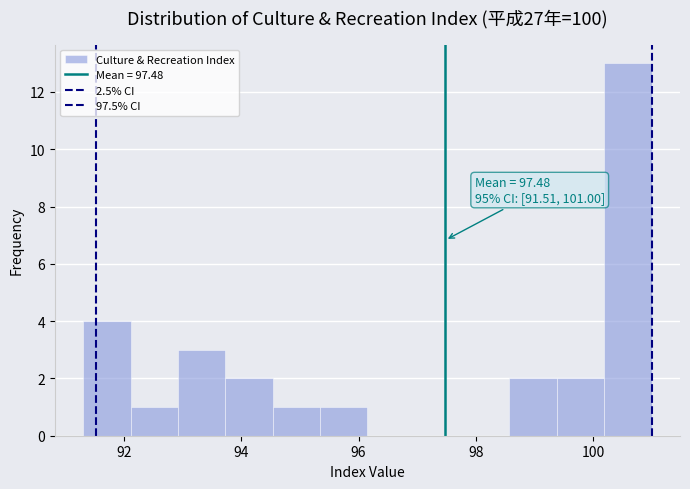

Over which range of the x-axis is the bar tallest?

100.2 to 101.0